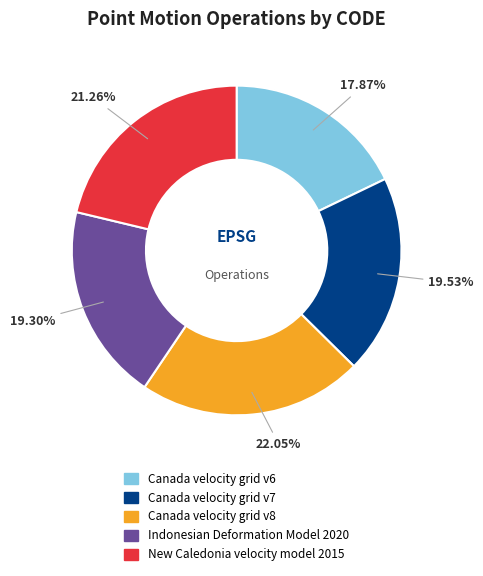

Combined, what portion of the pie is Canada velocity grid v6 and Canada velocity grid v8?

39.9%